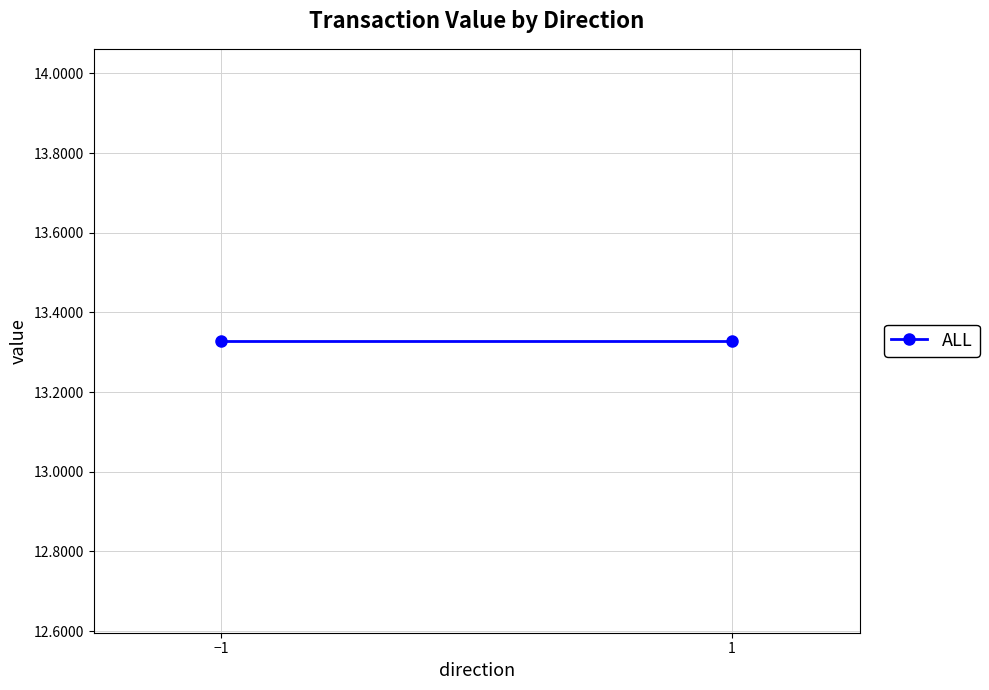

At which category does the data reach its first local valley?

1